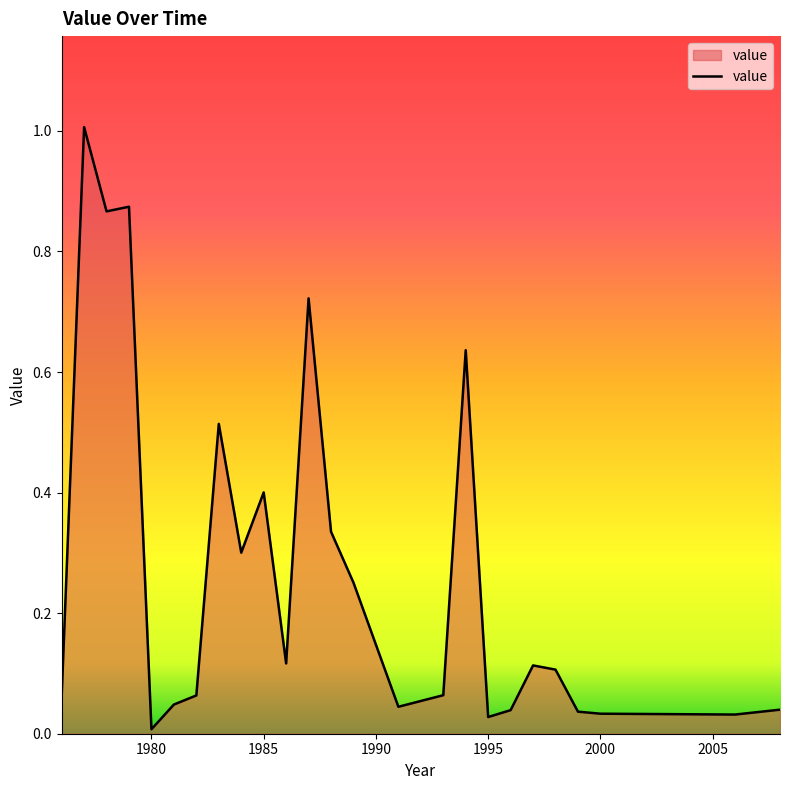

Count the number of categories in the chart.

25